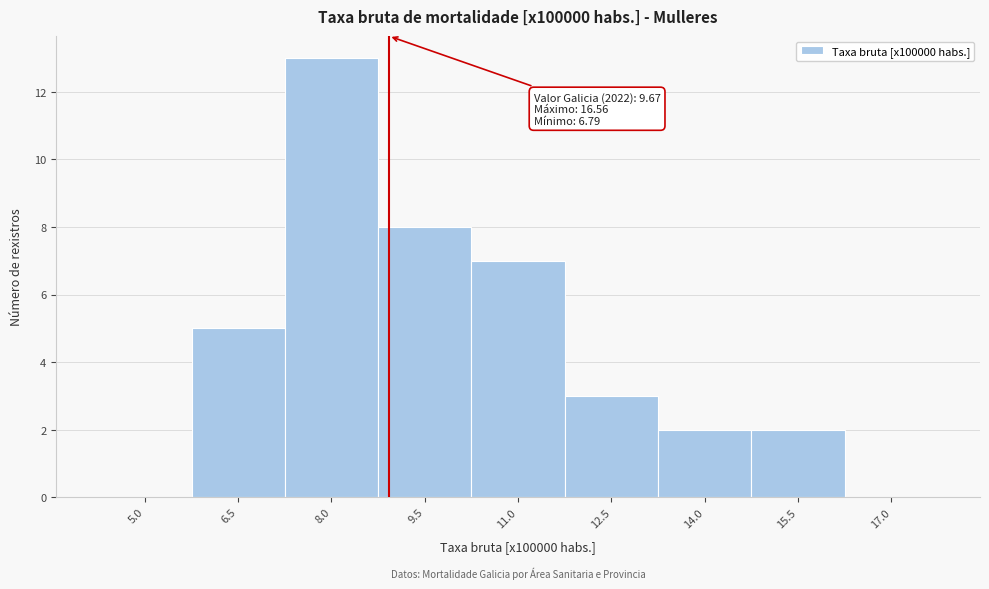

Reading left to right, list all the values displayed in this chart.

5.0=0	6.5=5	8.0=13	9.5=8	11.0=7	12.5=3	14.0=2	15.5=2	17.0=0